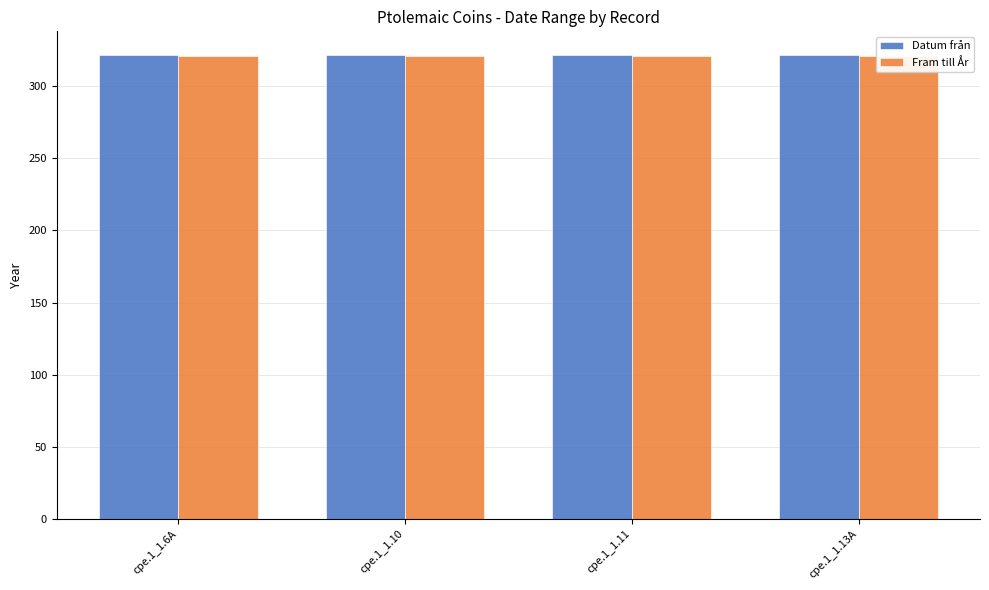

The Fram till År series shows 321 at cpe.1_1.6A. True or false?

True